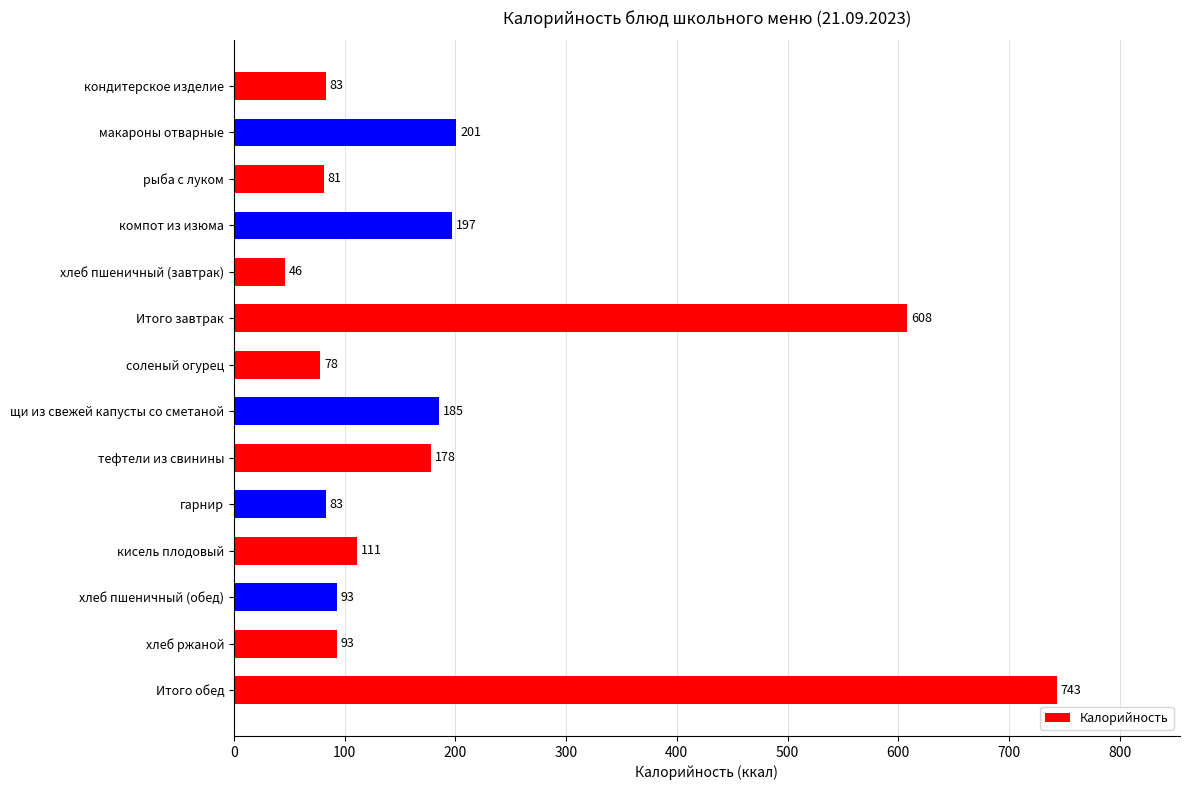

The value at рыба с луком is 81. True or false?

True